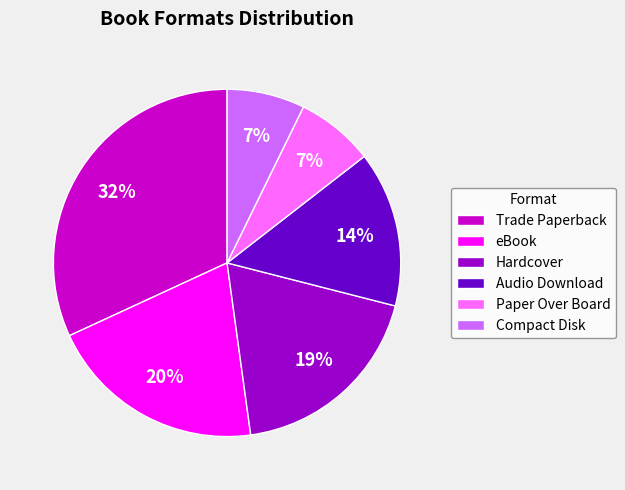

To the nearest percent, what is the difference between the largest and smallest slice percentages?

25%